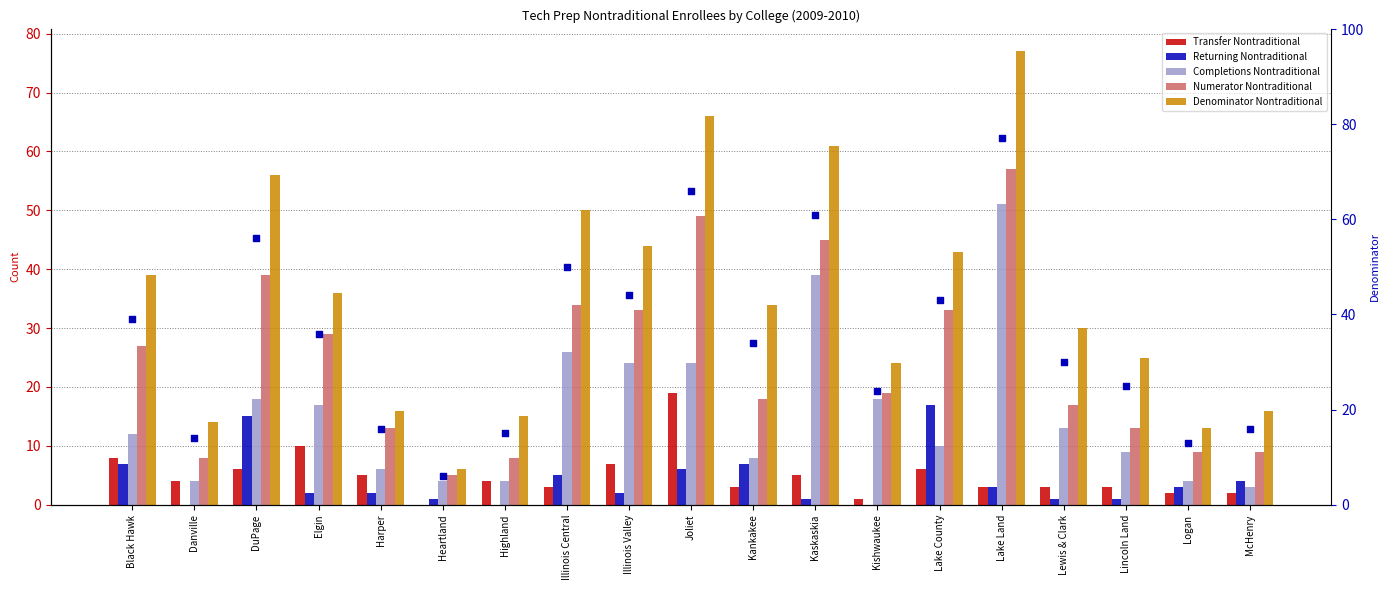

Which series has the widest spread of Y values?

Denominator Nontraditional